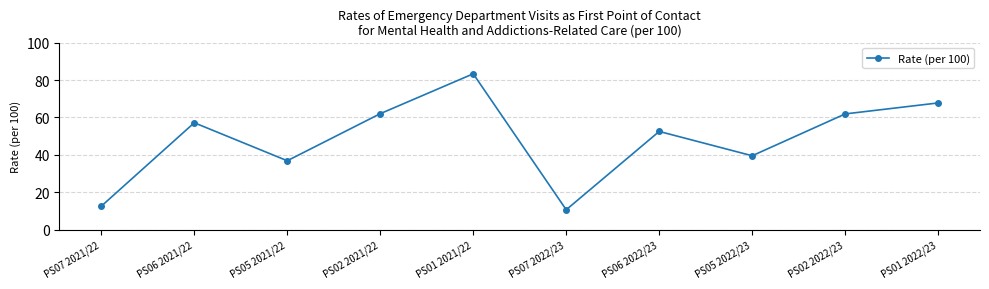

How many data points are less than 57?

5